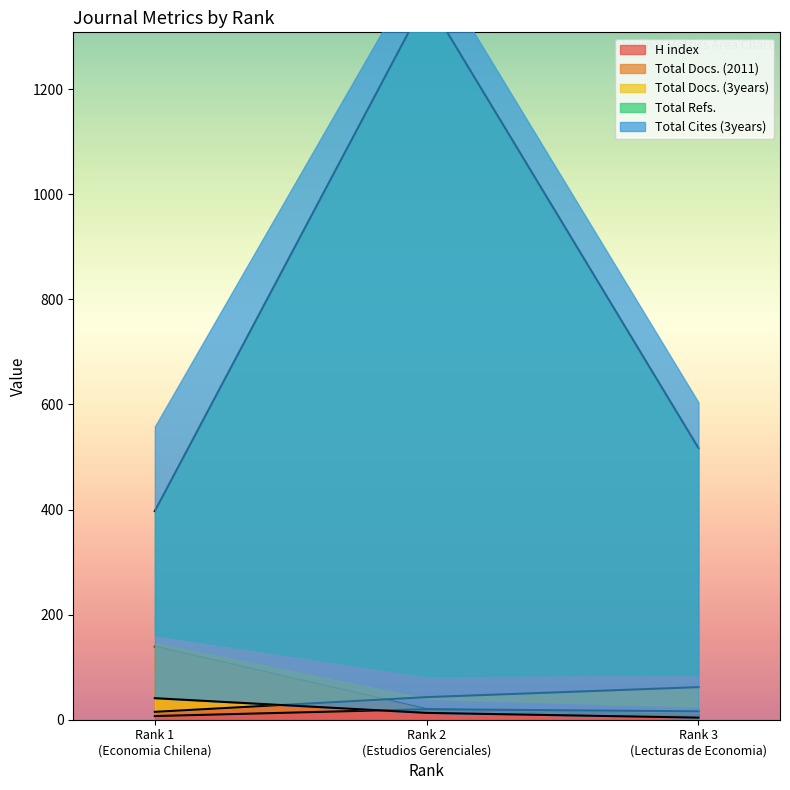

What is the maximum value for H index?

139